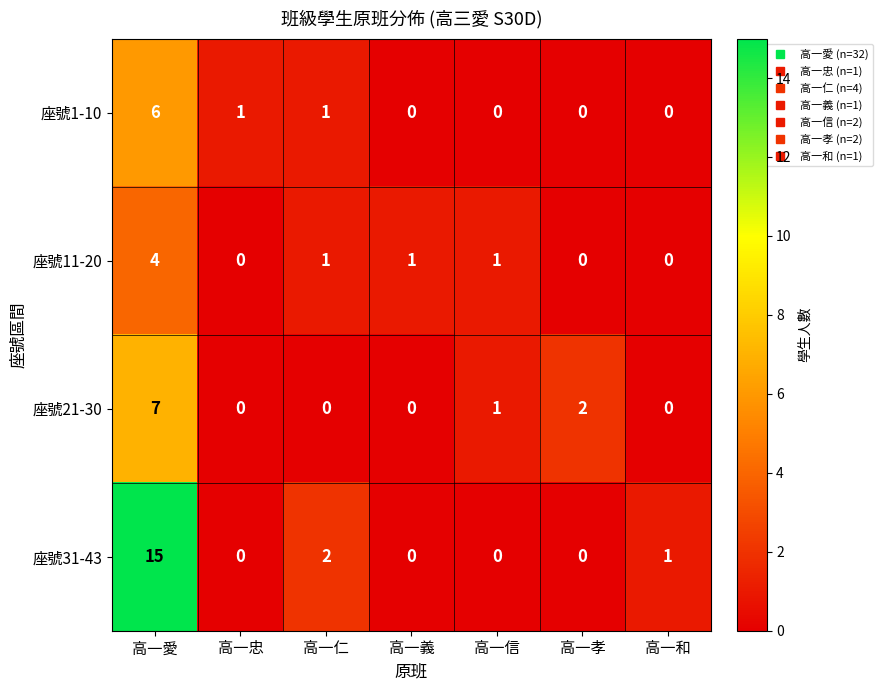

At which category is the sum across all series the highest?

高一愛